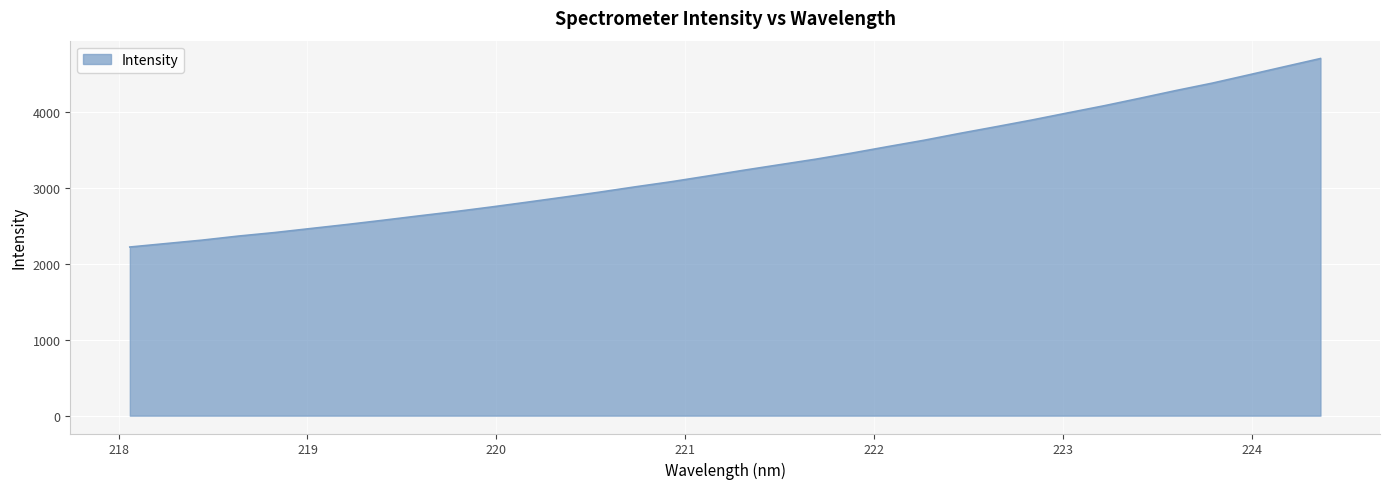

What is the maximum value shown in the chart?

4711.9